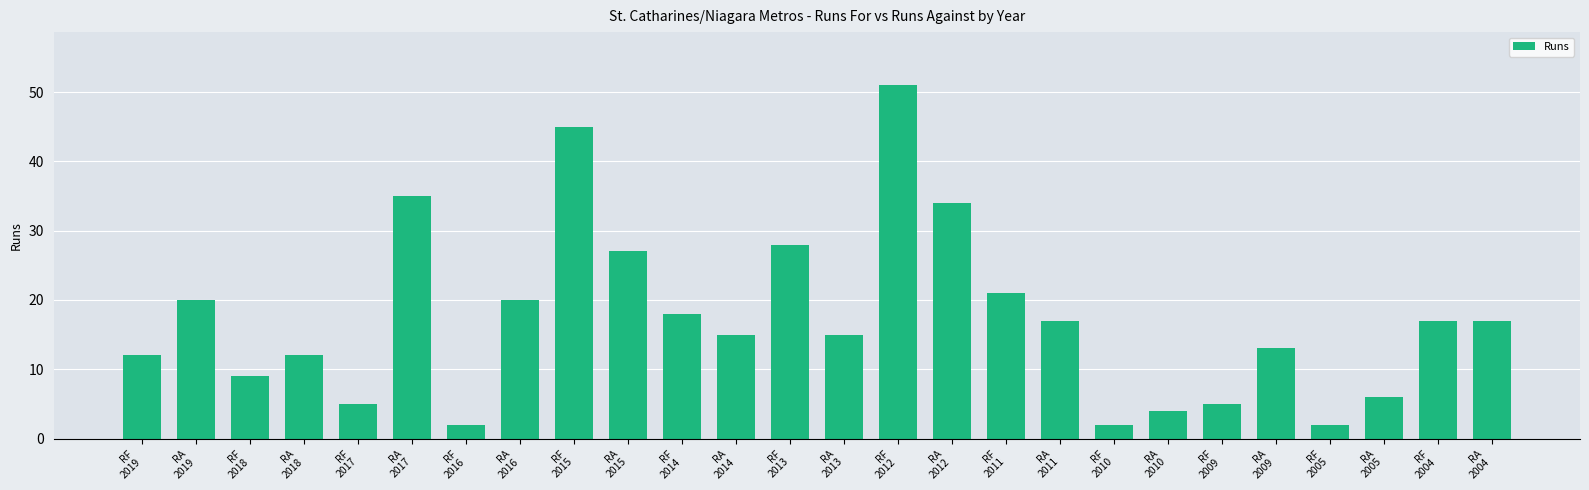

Approximately how many times larger is the value at RA
2010 compared to RF
2018?

0.4